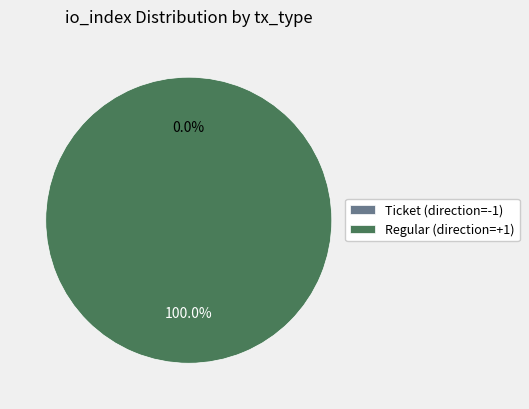

Is there any slice that represents more than half of the pie?

Yes